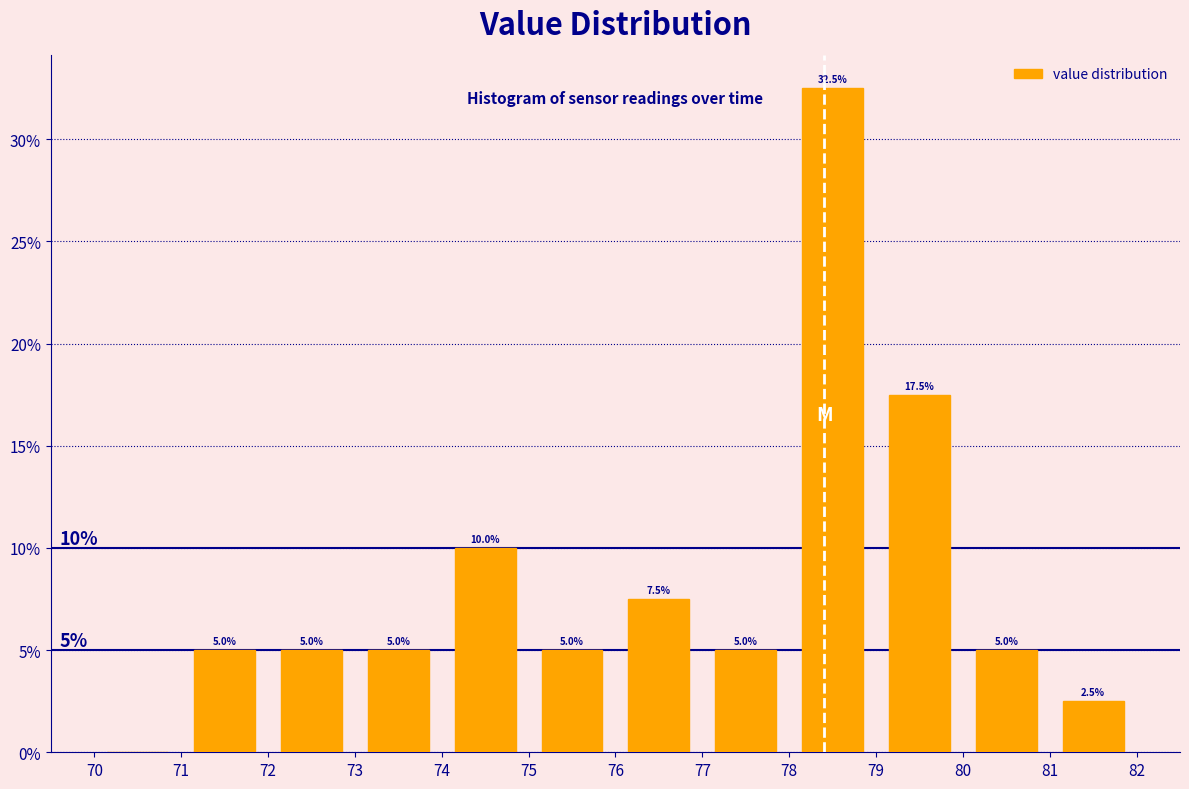

Which range on the x-axis has the tallest bar?

78 to 79